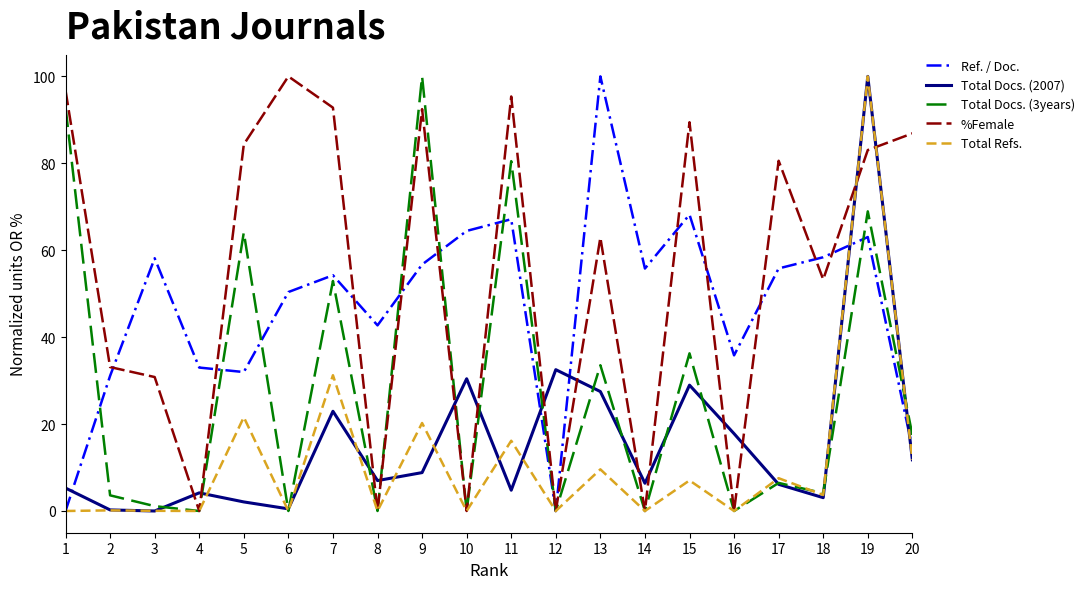

What are all the series names shown in the legend?

Ref. / Doc., Total Docs. (2007), Total Docs. (3years), %Female, Total Refs.